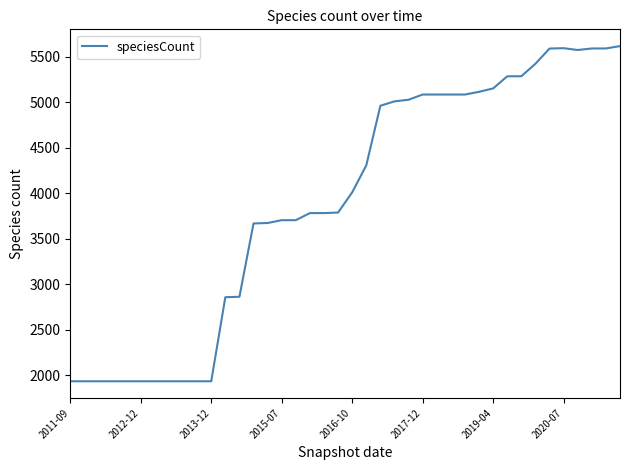

What is the difference between the maximum and minimum values?

3681